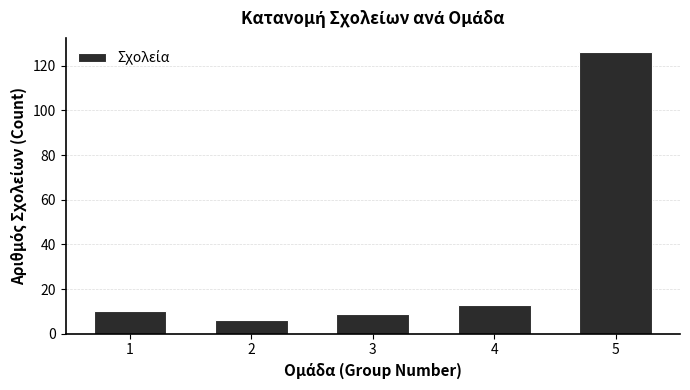

Reading right to left, what are all the values shown in this chart?

126	13	9	6	10